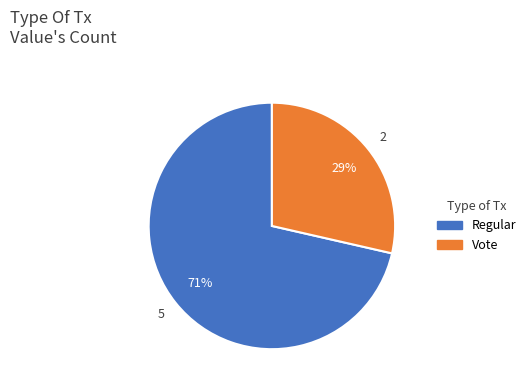

To the nearest percent, what portion does Regular represent?

71%